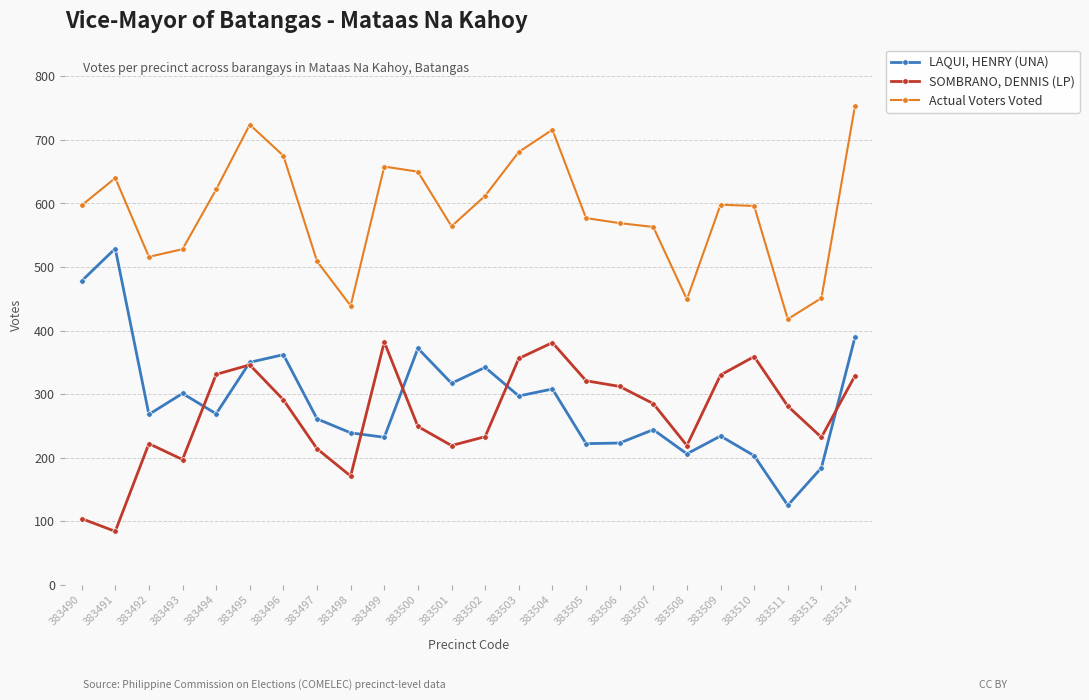

What is the maximum value for Actual Voters Voted?

754